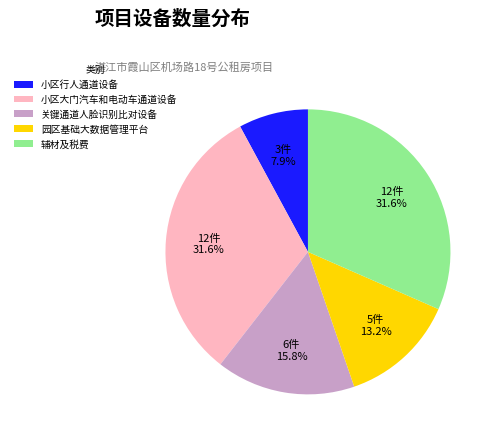

To the nearest percent, what is the average slice percentage?

20%